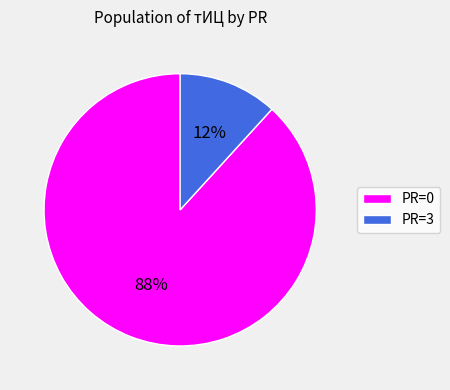

To the nearest percent, what is the average slice percentage?

50%